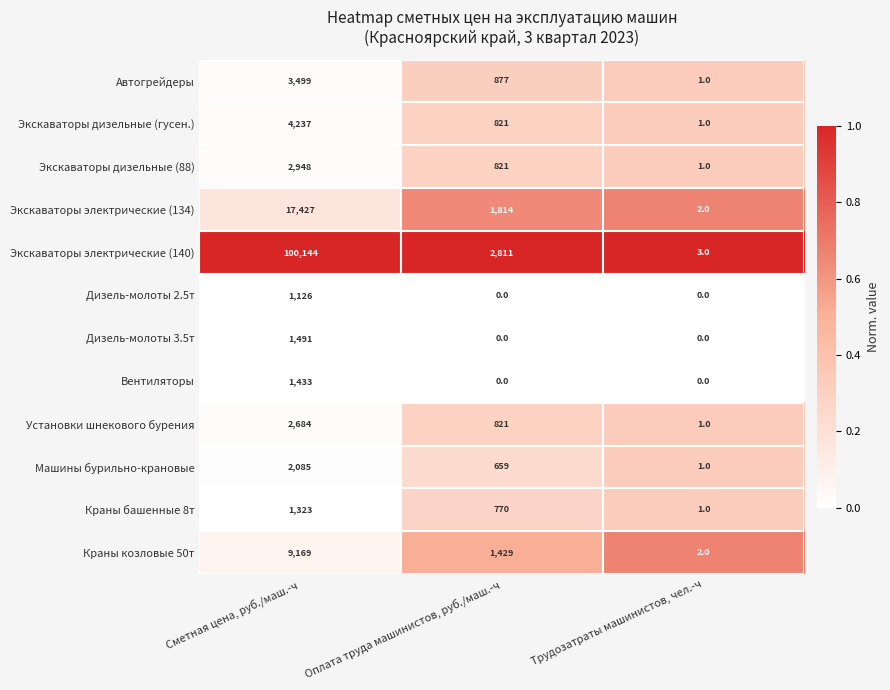

Which series has the widest spread of values?

Экскаваторы электрические (140)